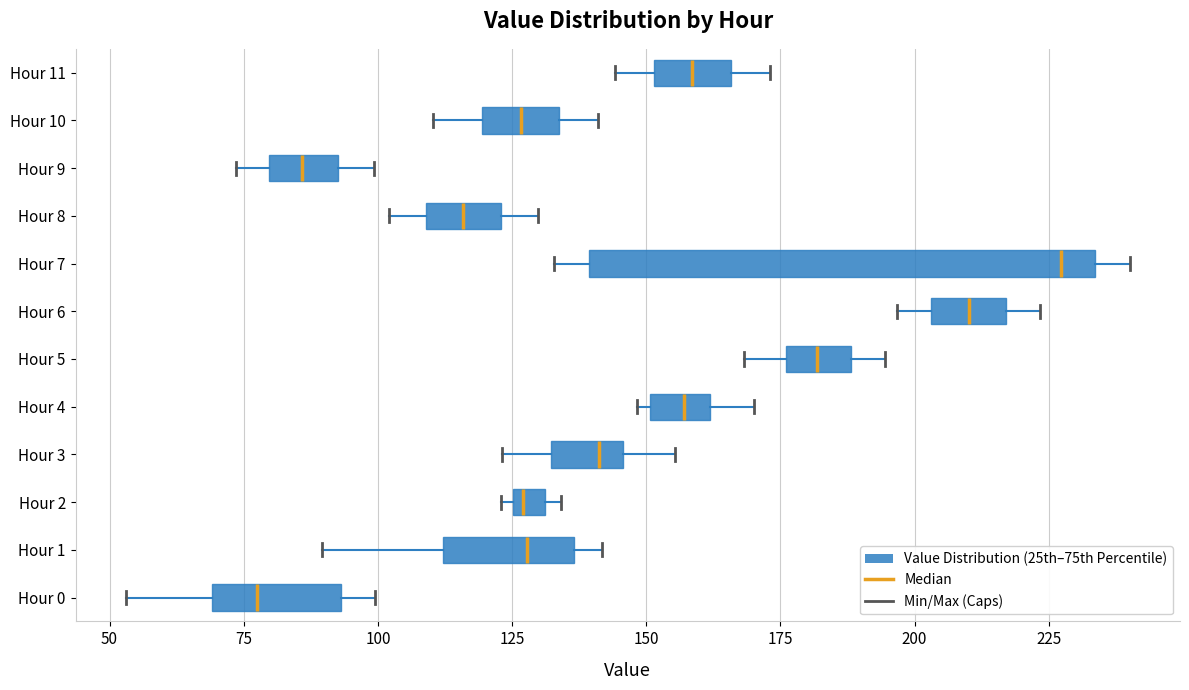

Where does the right whisker of the box for Hour 6 end on the x-axis? The values are not printed on the chart, so give them approximately, as read against the axis.

225